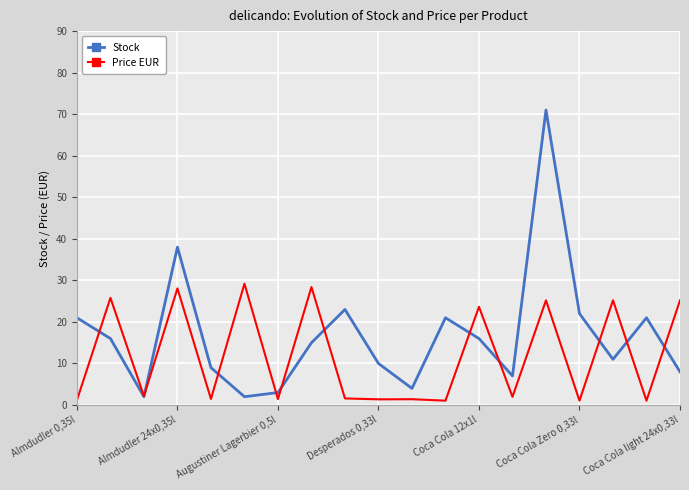

Which series has the largest range (max minus min)?

Stock